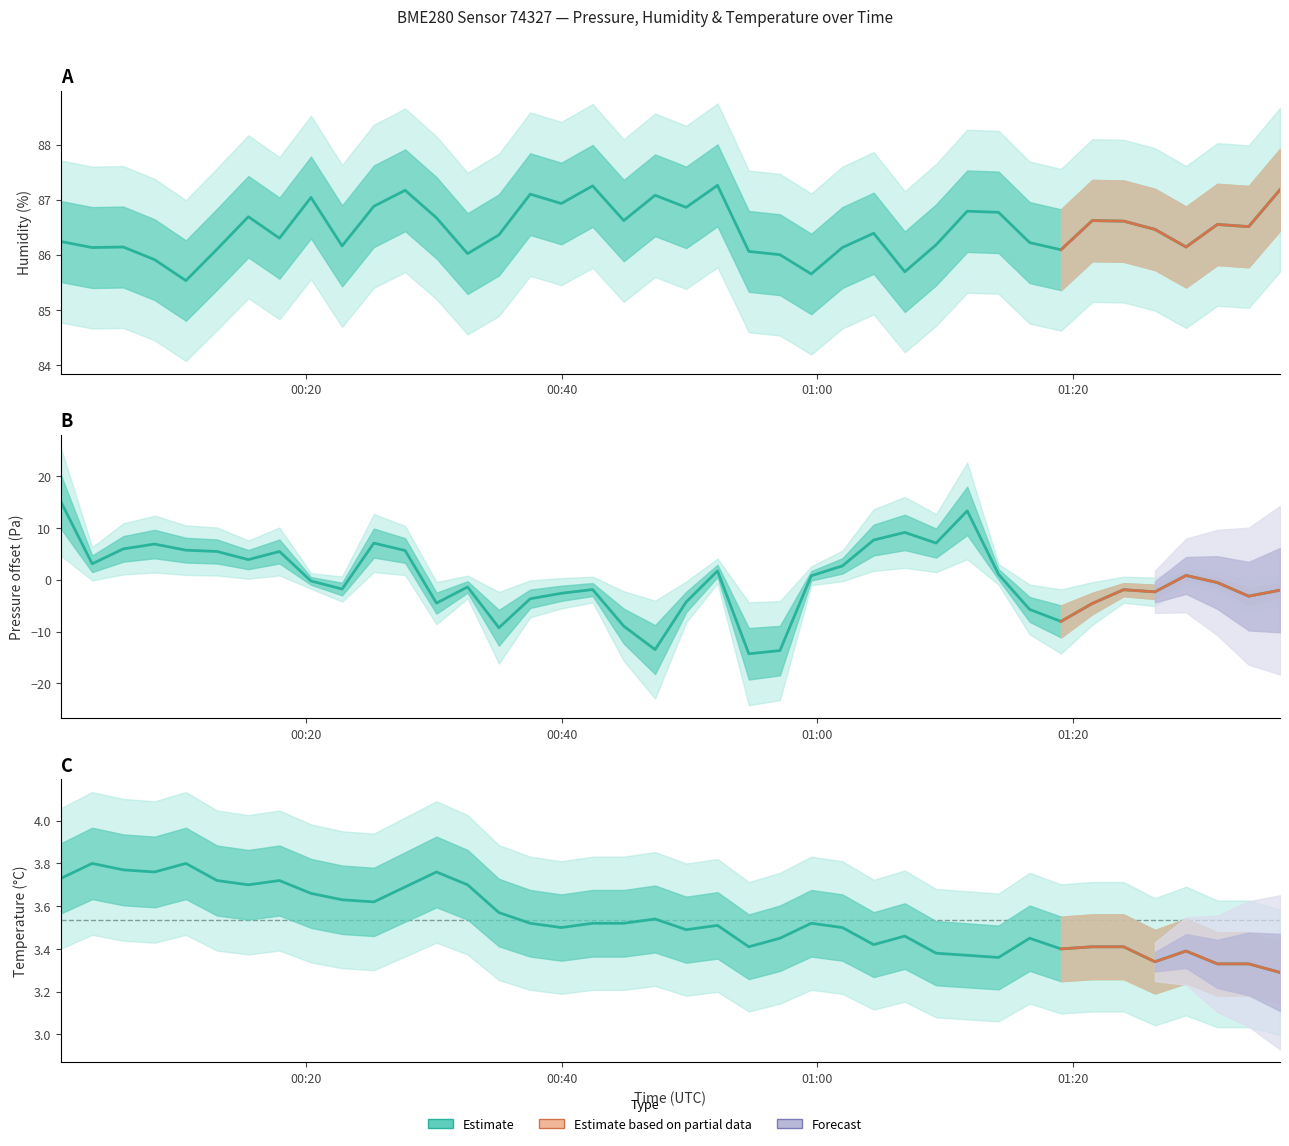

Is the value of pressure offset at 15 greater than the value of temperature at 28?

No